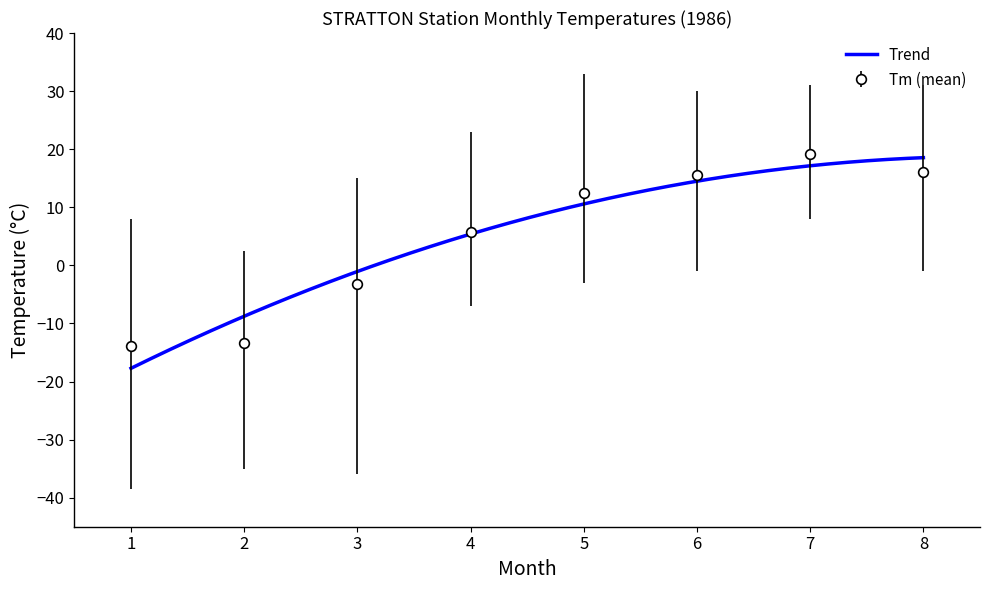

What is the value of the Tm (mean) point at the 6th from the left?

15.5